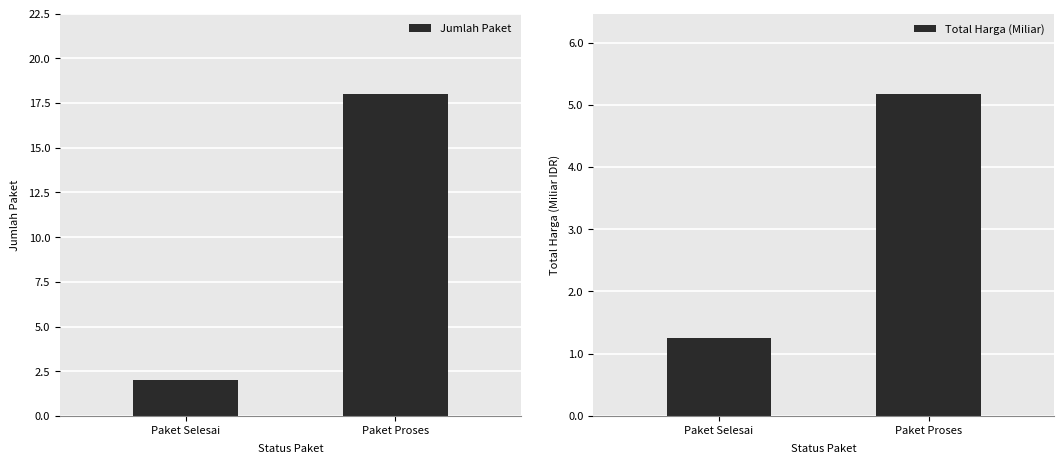

How many series are shown in this chart?

2